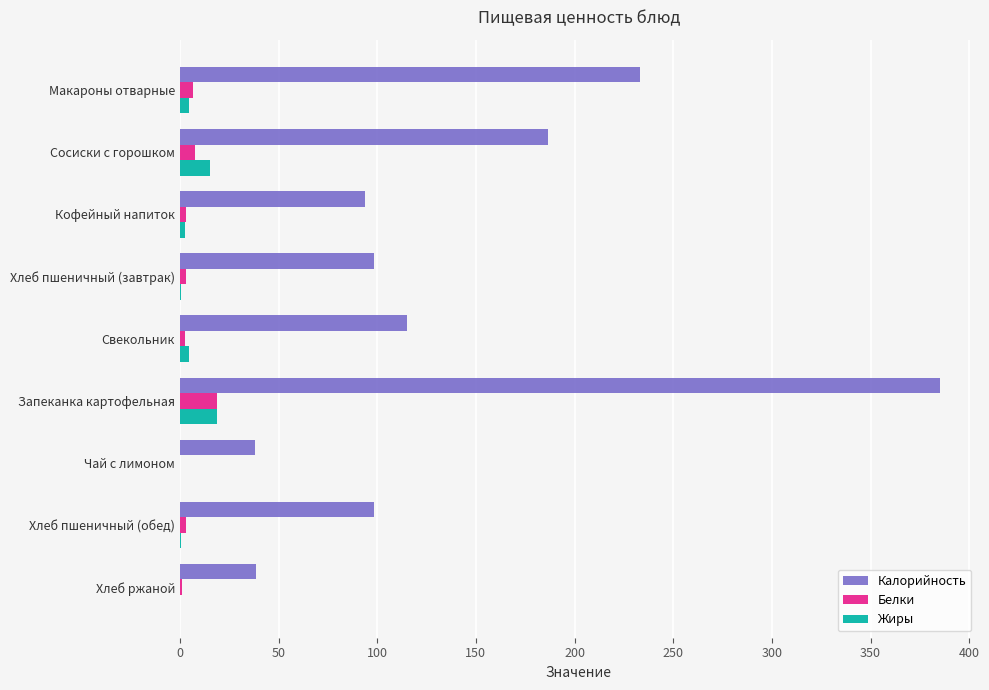

The Калорийность series shows 186.7 at Сосиски с горошком. True or false?

True